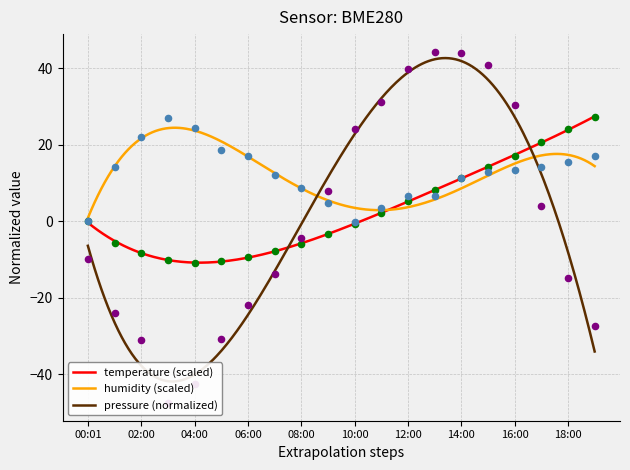

Which series contains the highest Y value?

pressure_norm